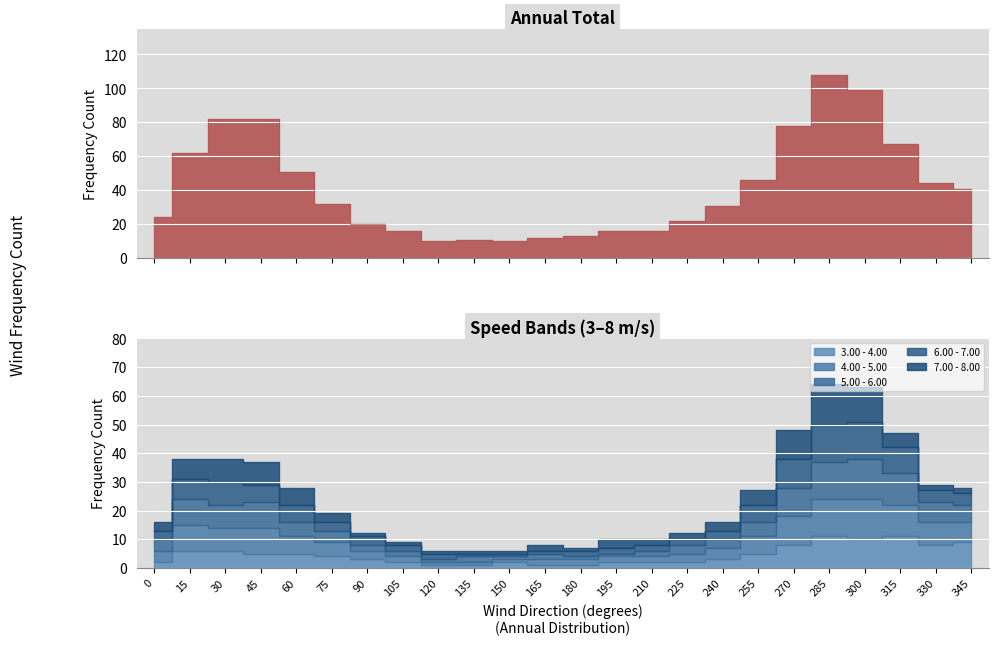

Rank the series at 210 from highest to lowest value.

Total, 4.00 - 5.00, 3.00 - 4.00, 5.00 - 6.00, 7.00 - 8.00, 6.00 - 7.00